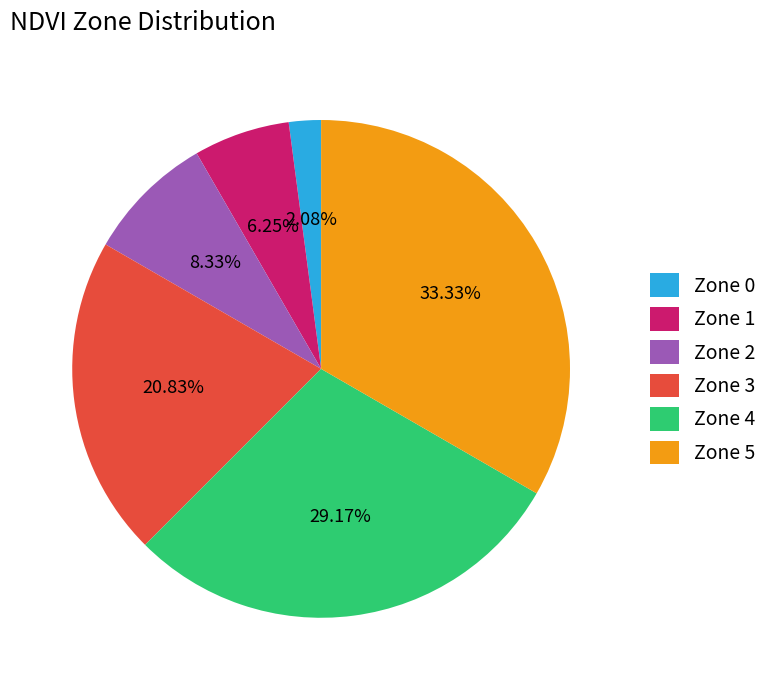

What is the largest slice in the pie chart?

Zone 5